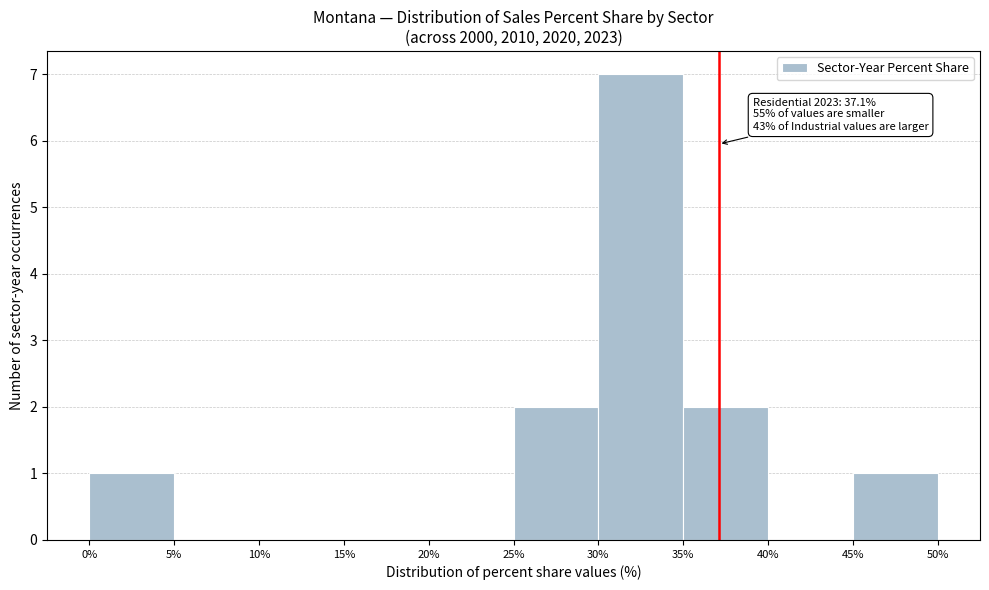

Which range on the x-axis has the tallest bar?

30% to 35%